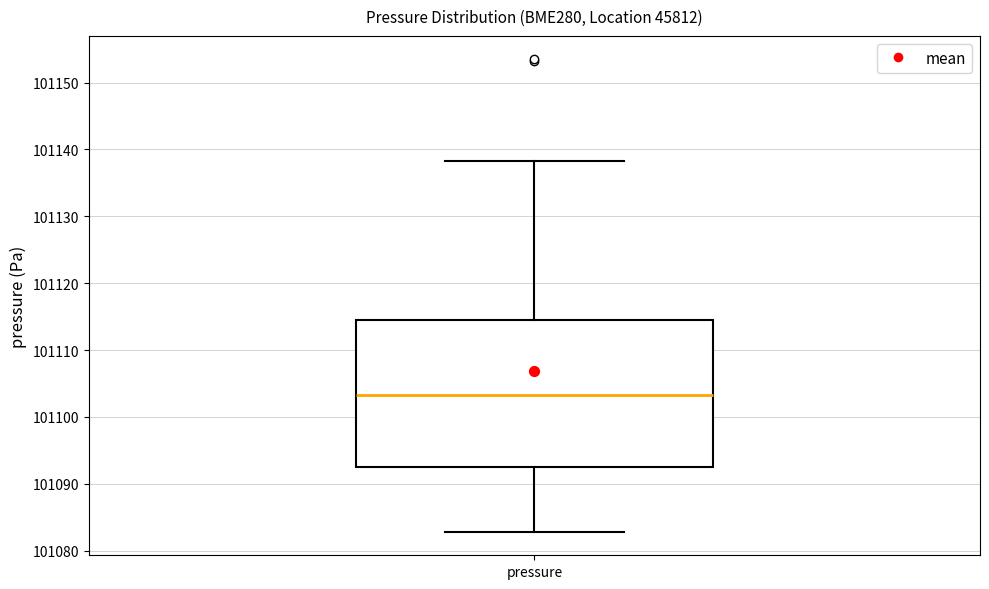

Transcribe this box plot: give where the median line is, the range the box spans, and where the two whiskers end, as read against the y-axis. The values are not printed on the chart, so give them approximately, as read against the axis.

median 101103, box 101093 to 101114, whiskers 101083 to 101138